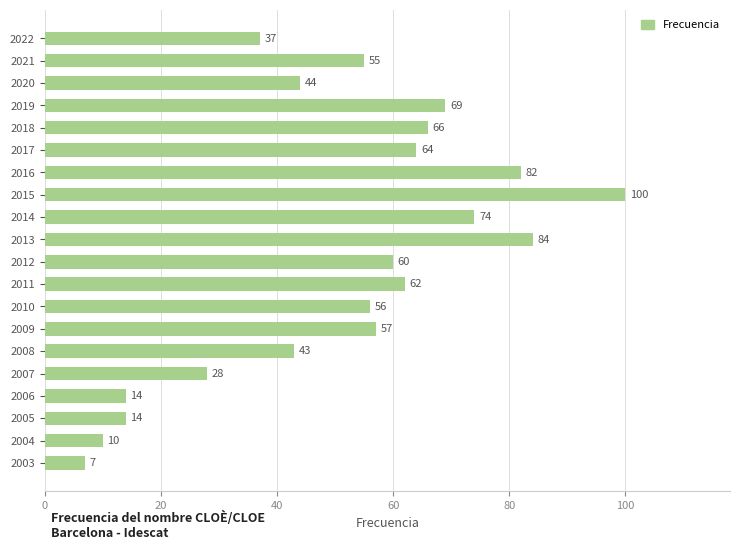

The chart shows a value of 10 at 2004. True or false?

True